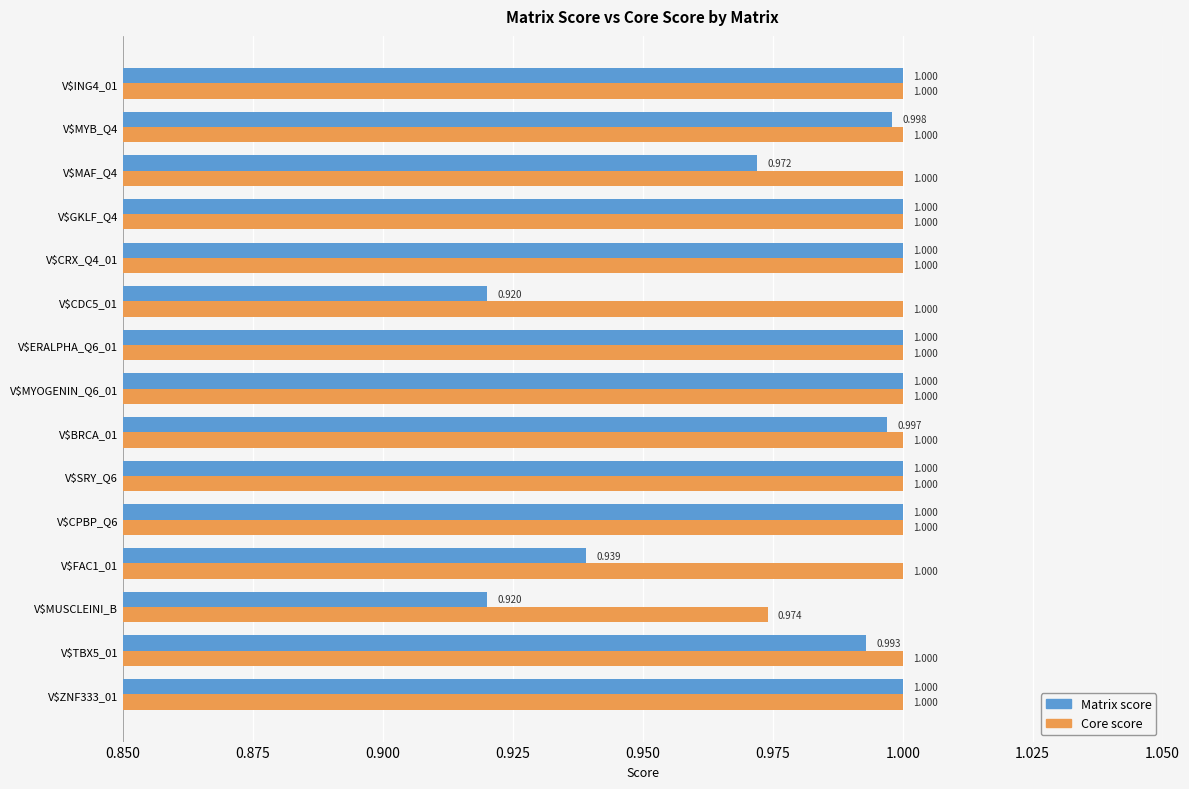

Which series has the largest total across all categories?

Core score